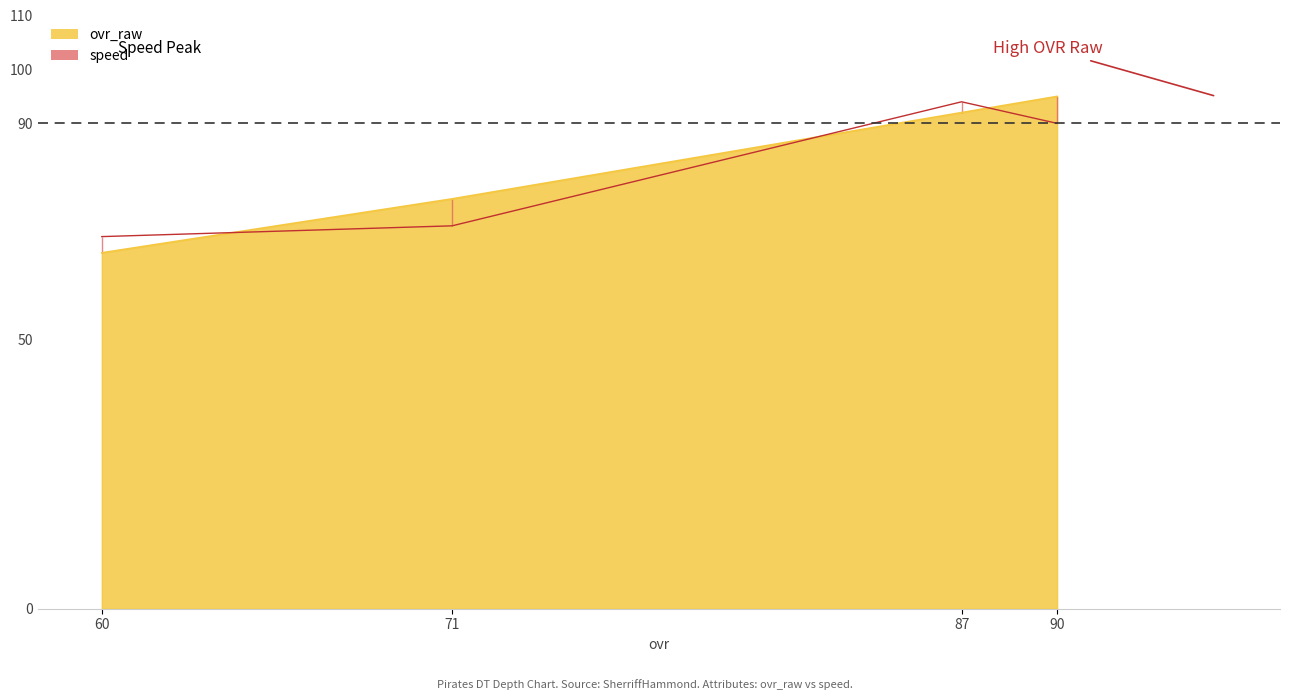

The value of speed at 90 is 152. True or false?

False